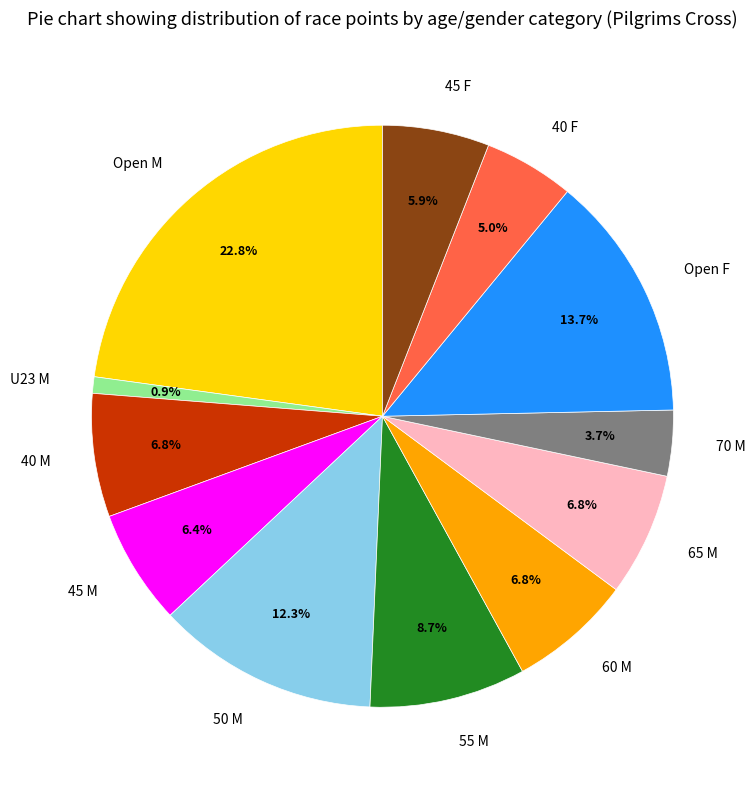

Is the sum of 50 M and 60 M greater than half?

No